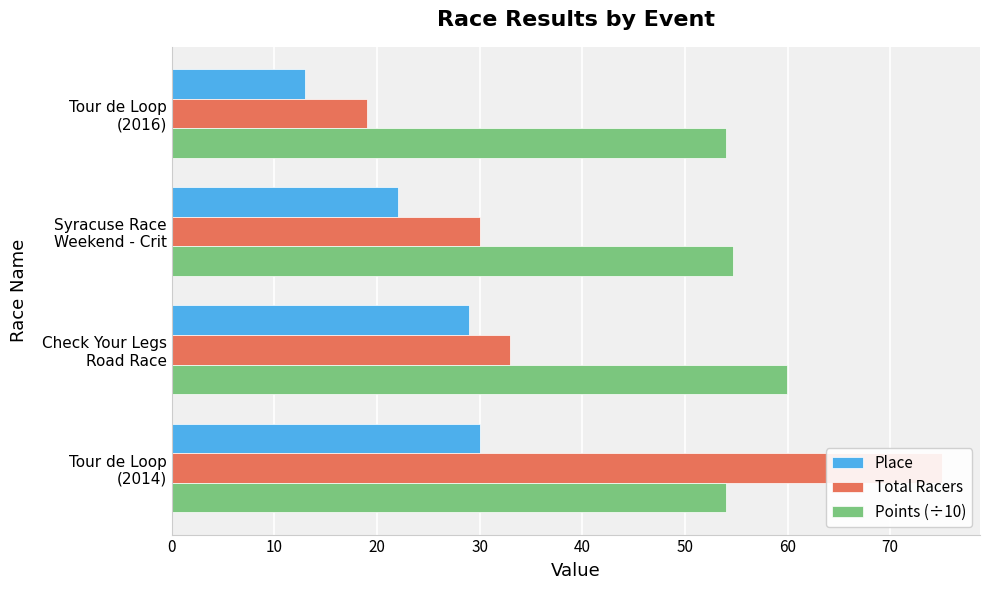

What are all the series names shown in the legend?

Place, Total Racers, Points (÷10)